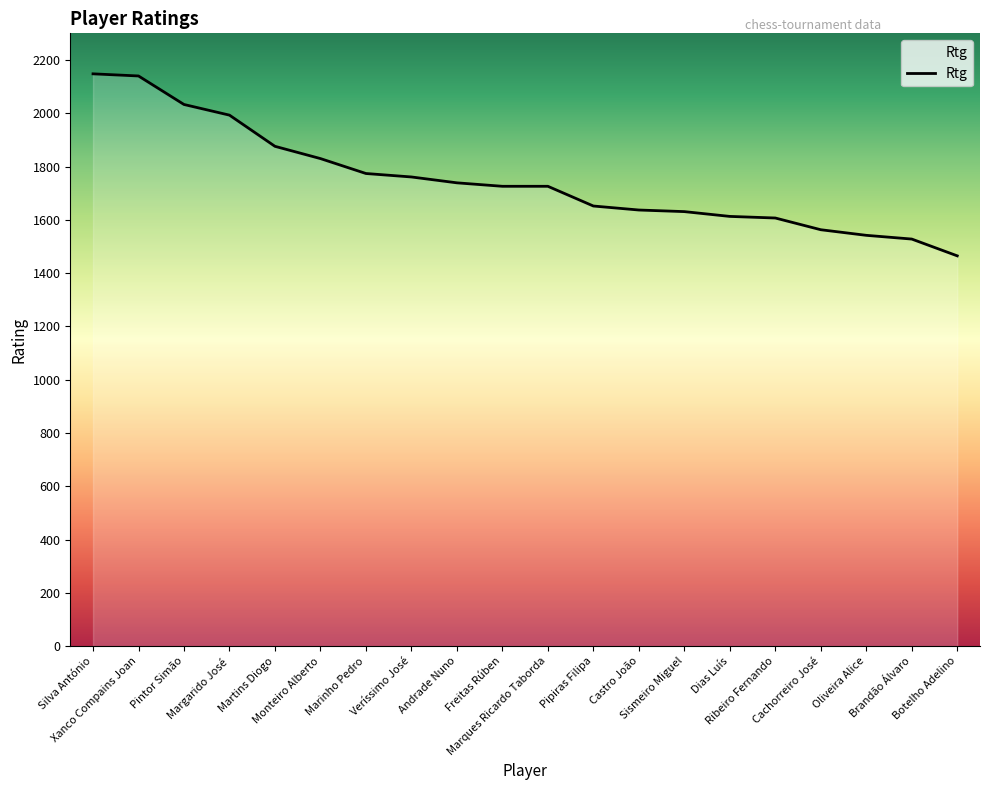

What is the greatest value displayed?

2148